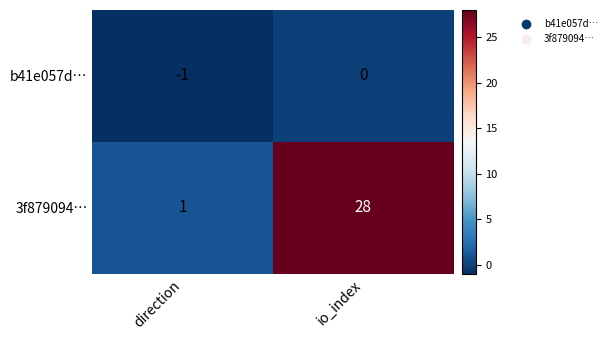

At which category does the chart reach its minimum across all series?

direction